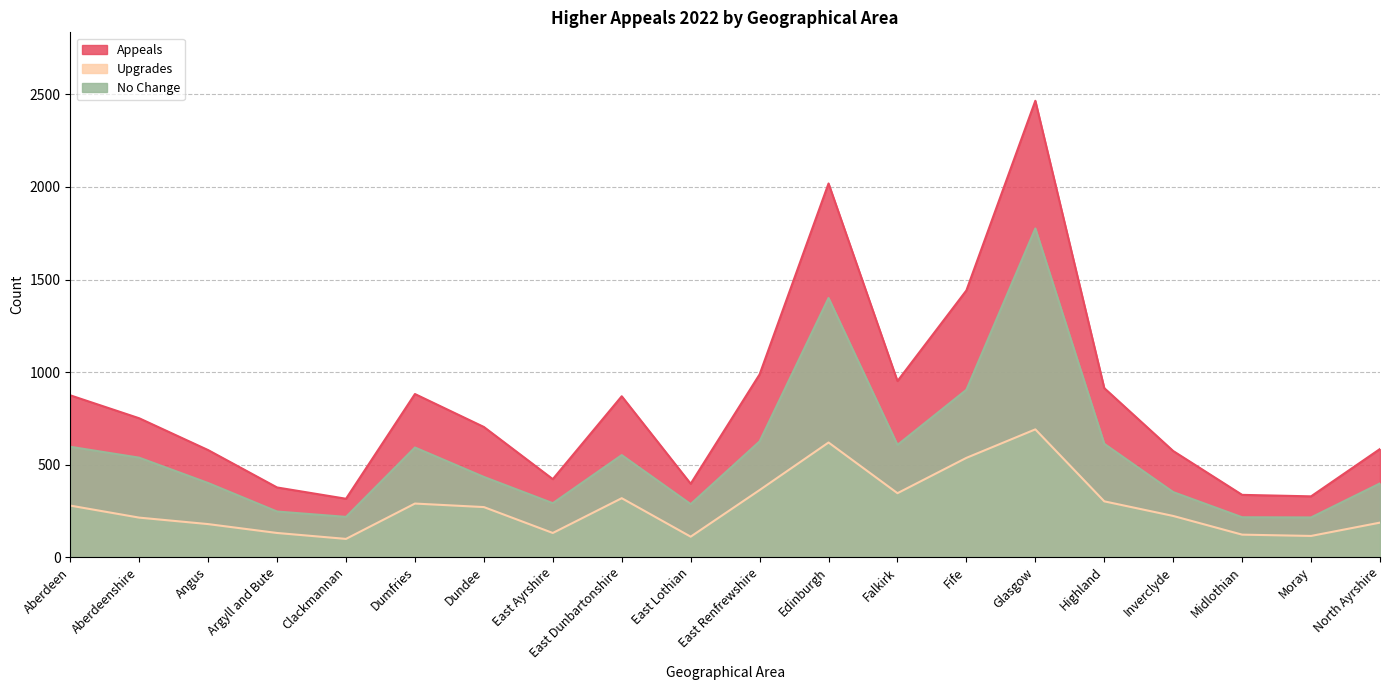

Is it true that Appeals equals 1185 at Aberdeenshire?

False